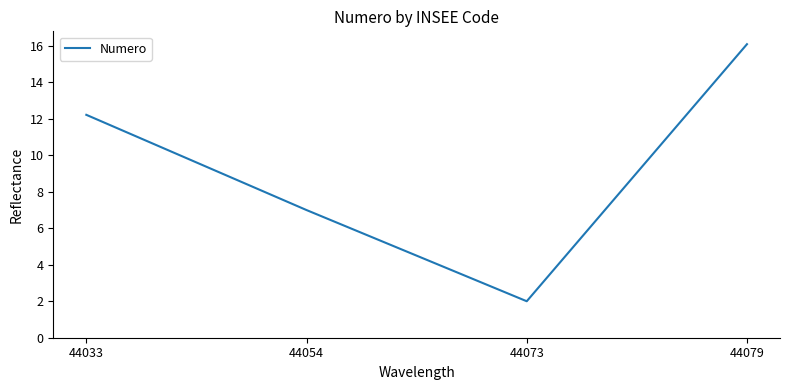

Rank the categories by value from highest to lowest.

44079, 44033, 44054, 44073